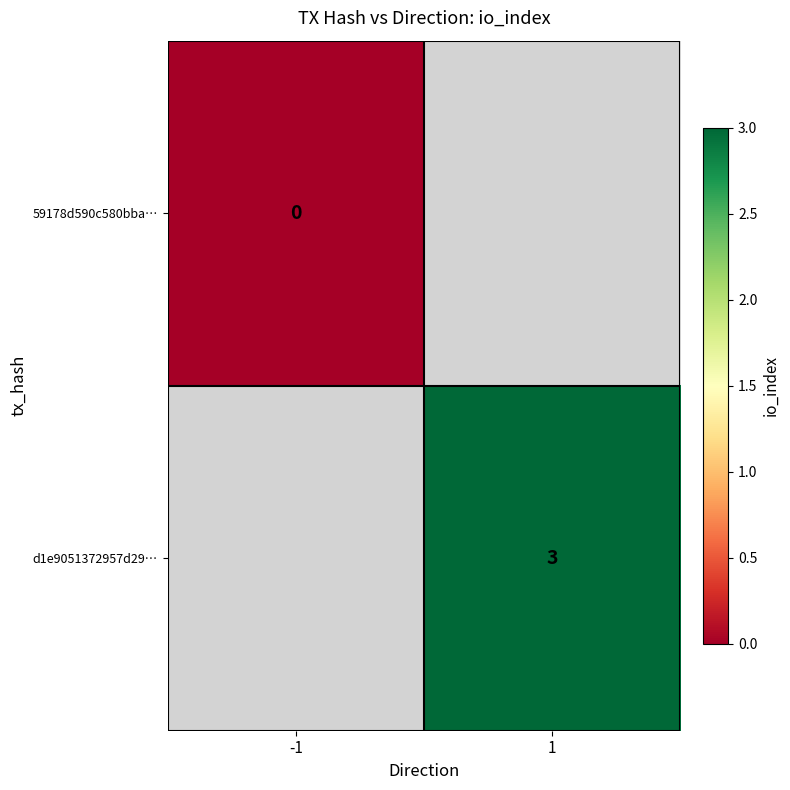

The d1e9051372957d29… series shows 3 at 1. True or false?

True